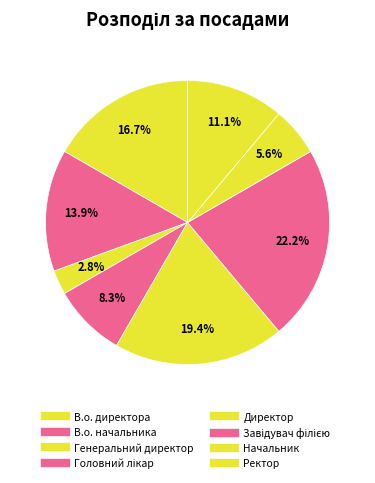

How many segments does this pie chart have?

8